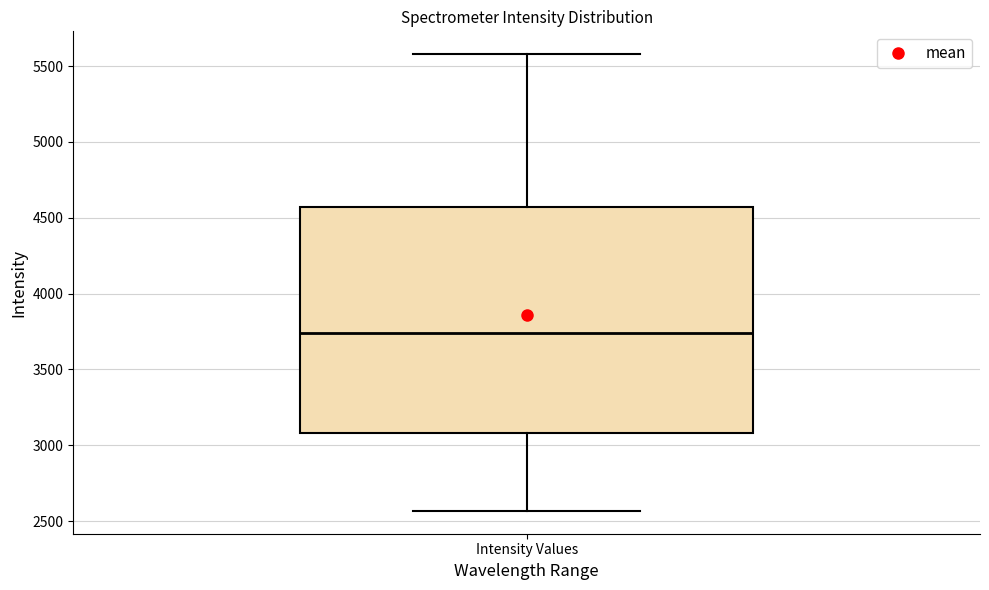

Where is the lower edge of the box for Intensity Values on the y-axis? The values are not printed on the chart, so give them approximately, as read against the axis.

3100